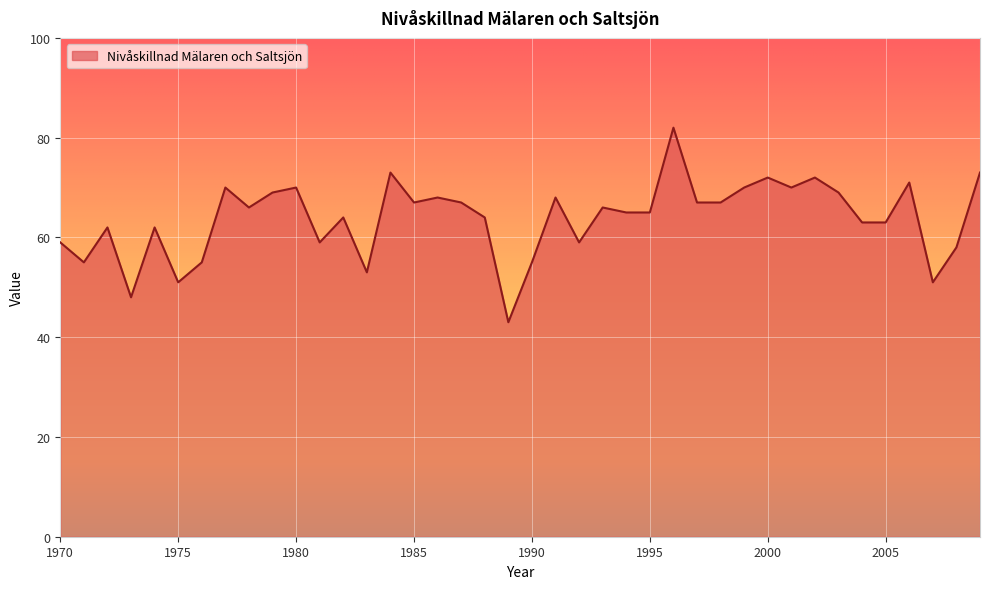

What is the difference between the maximum and minimum values?

39